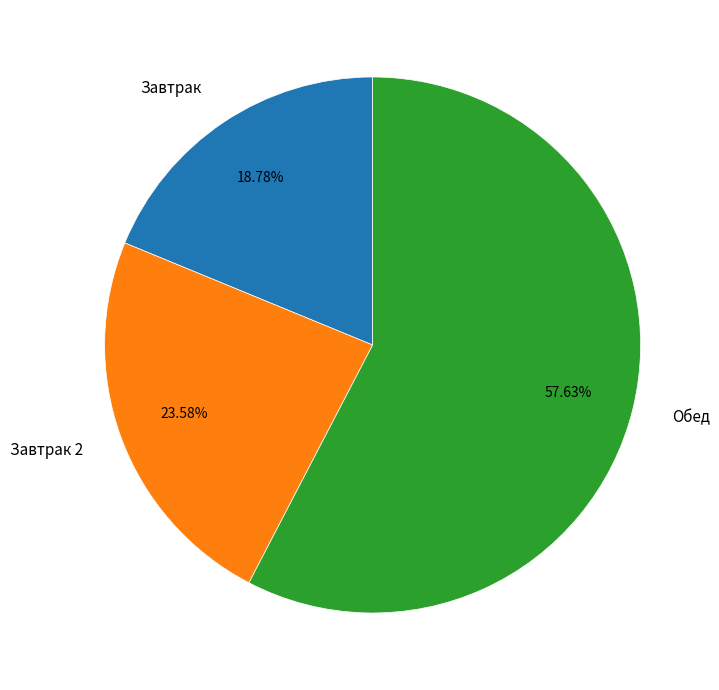

What is the majority slice?

Обед